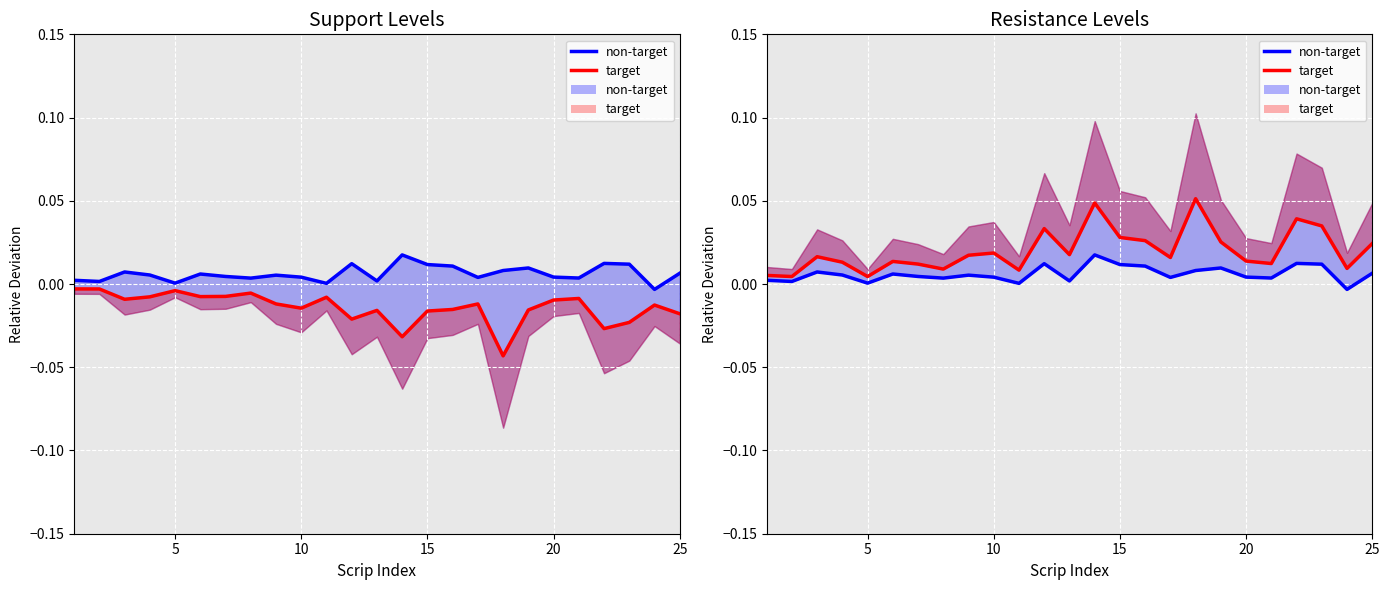

Is it true that target equals 0.0 at 10?

False